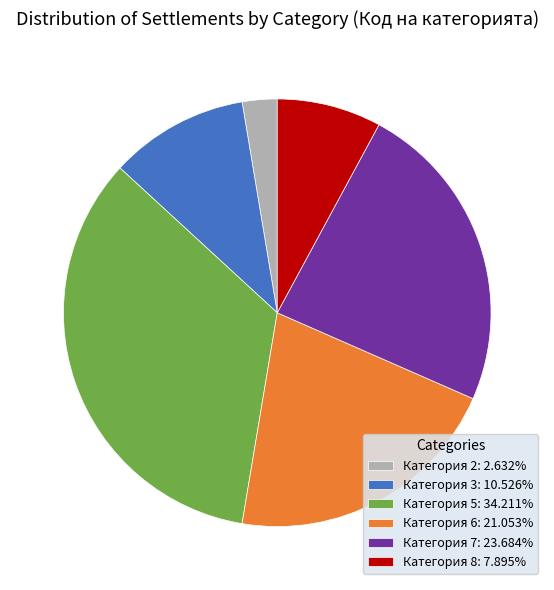

Is there any slice that represents more than half of the pie?

No